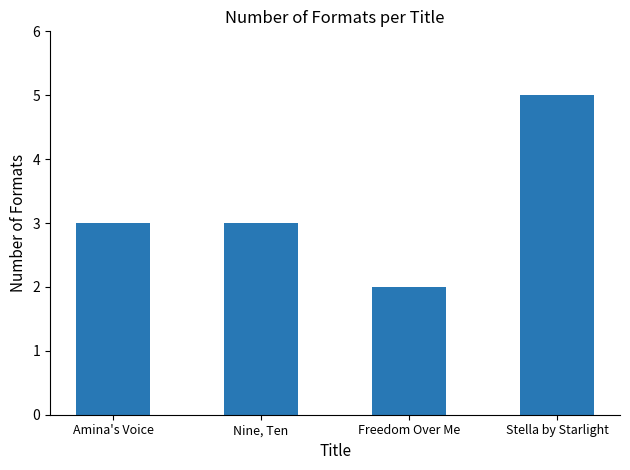

What is the approximate value at Amina's Voice?

3